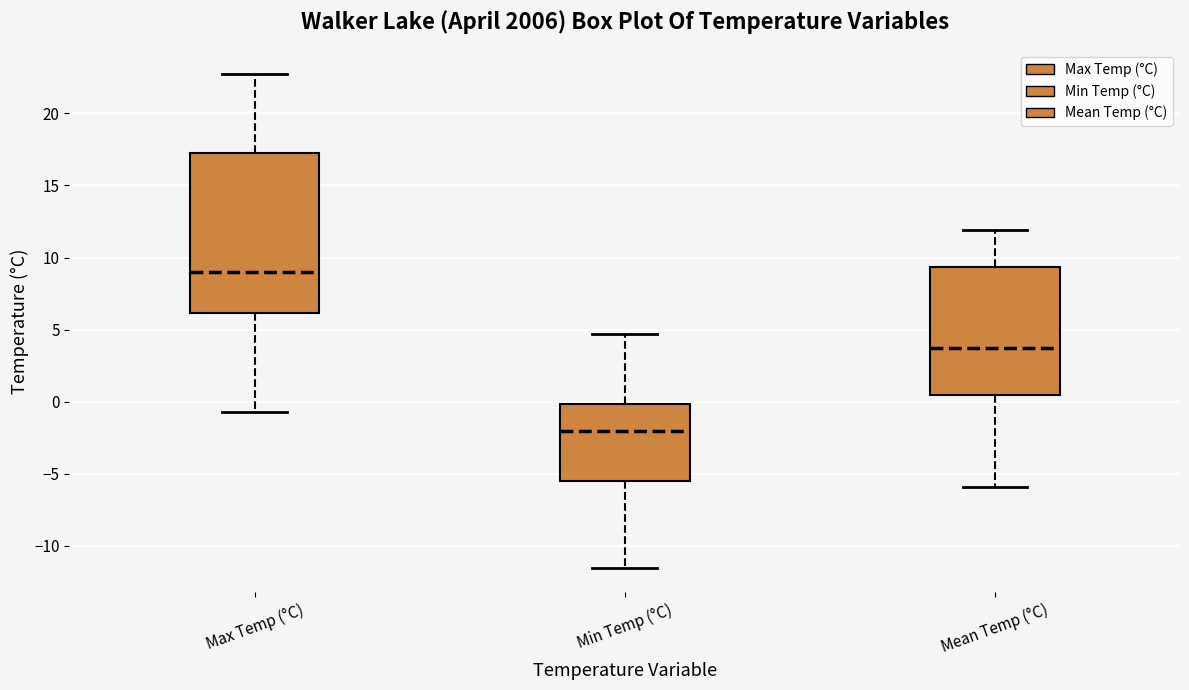

Where does the lower whisker of the box for Max Temp (°C) end on the y-axis? The values are not printed on the chart, so give them approximately, as read against the axis.

-0.5